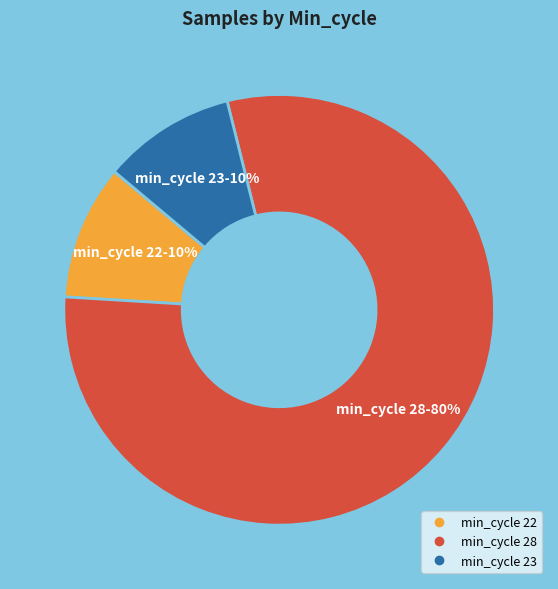

Is there any slice that represents more than half of the pie?

Yes